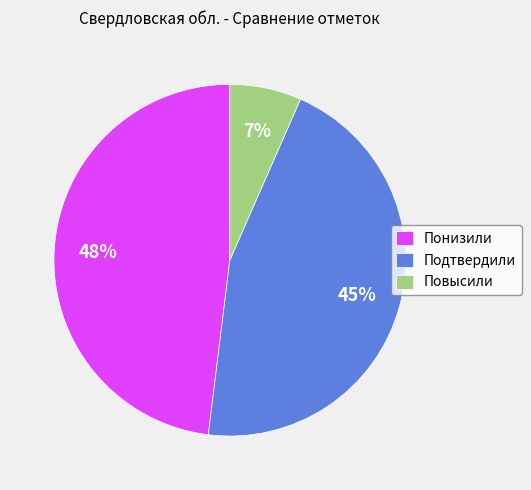

What is the smallest slice in the pie chart?

Повысили